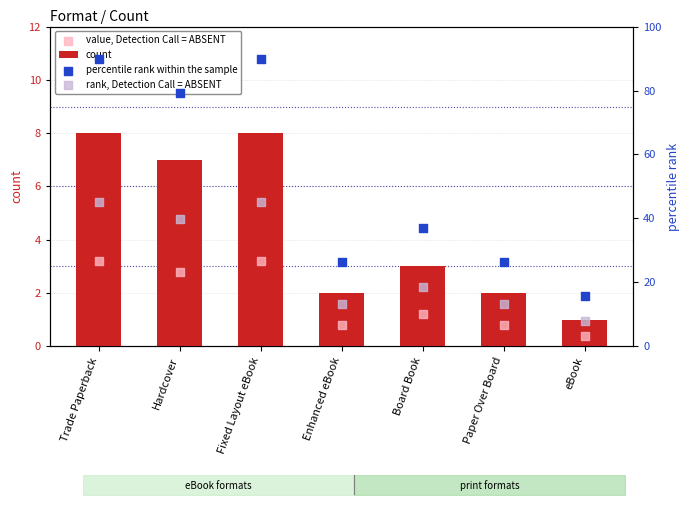

Which series has the largest Y range (max minus min)?

percentile rank within the sample